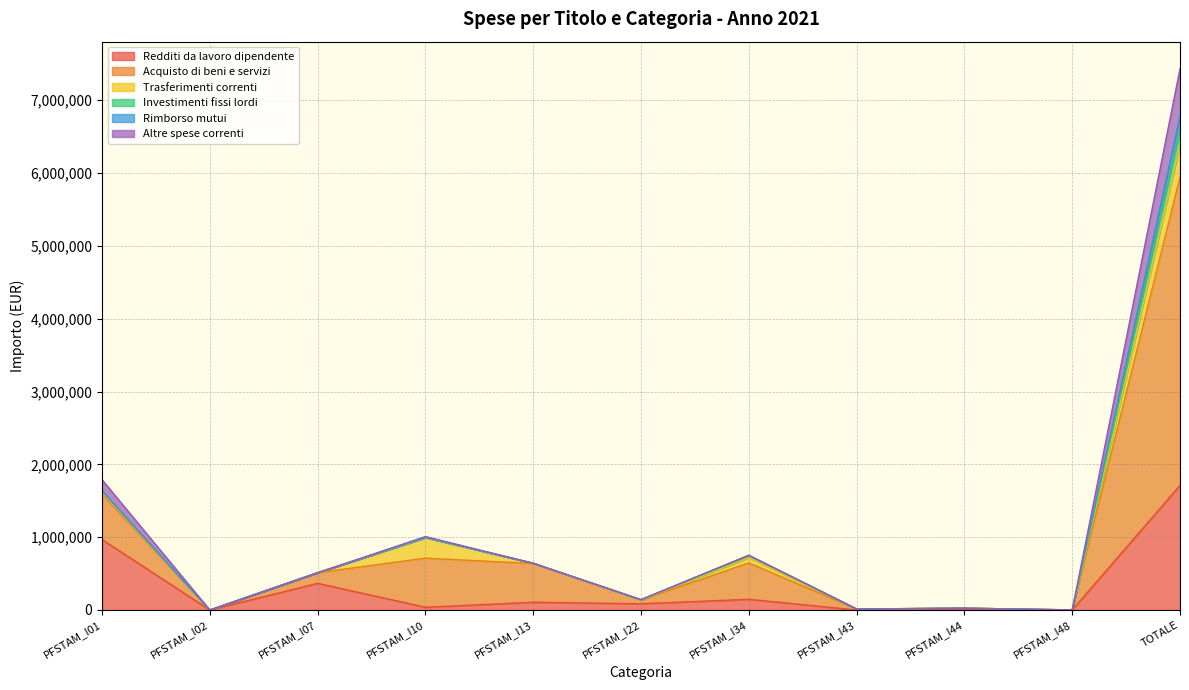

Does the chart display data point markers on the line(s)?

No